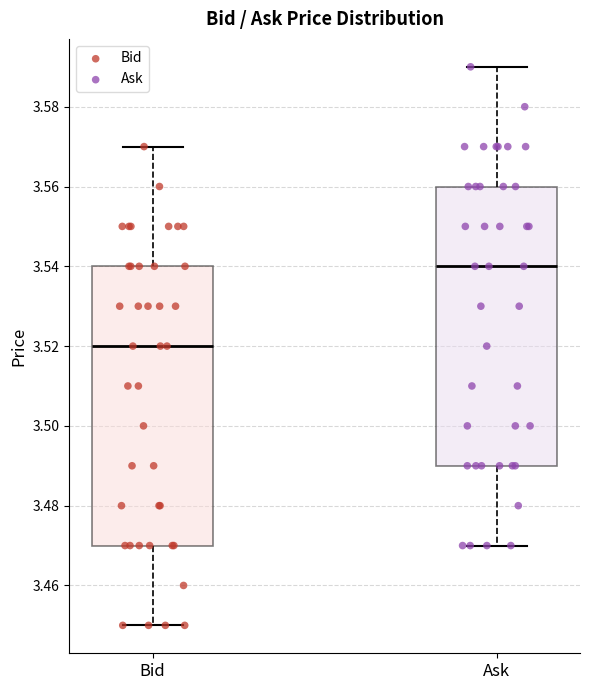

Where is the upper edge of the box for Bid on the y-axis? The values are not printed on the chart, so give them approximately, as read against the axis.

3.54